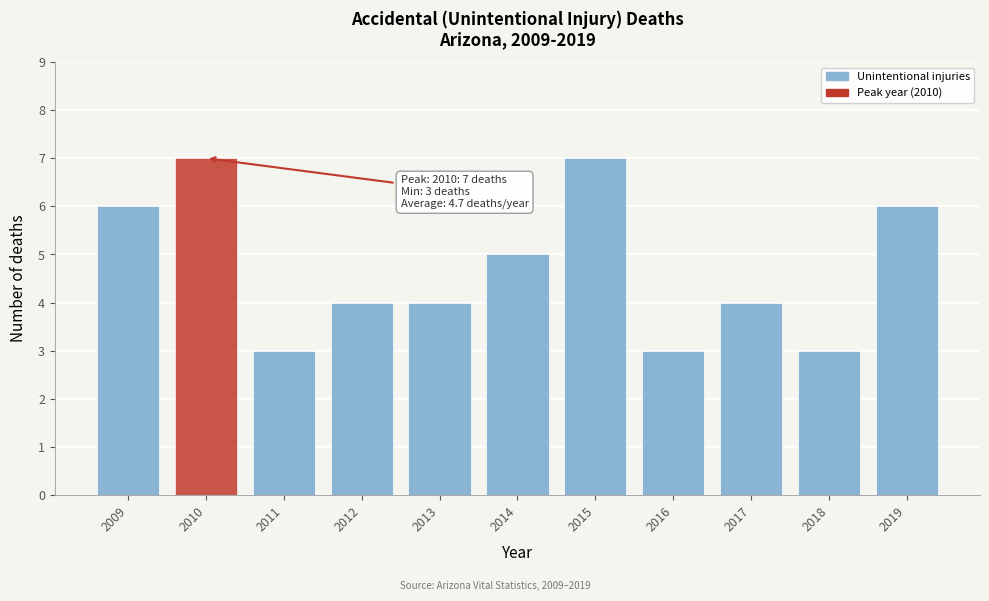

Reading left to right, what are all the values shown in this chart?

6	7	3	4	4	5	7	3	4	3	6